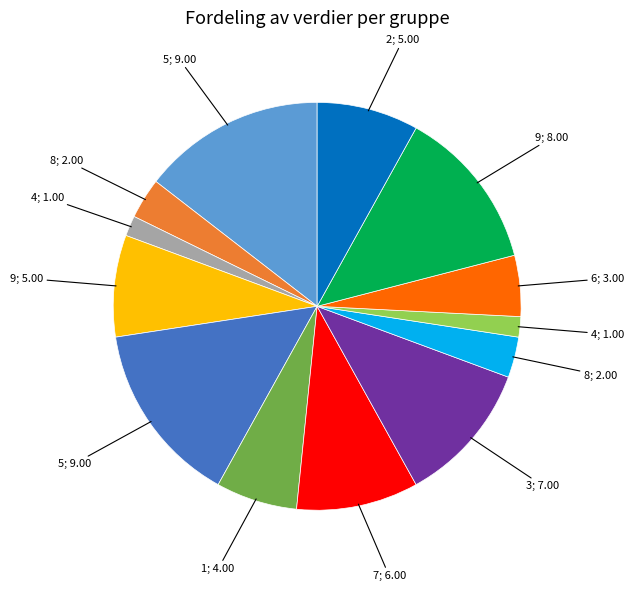

Is there any slice that represents more than half of the pie?

No